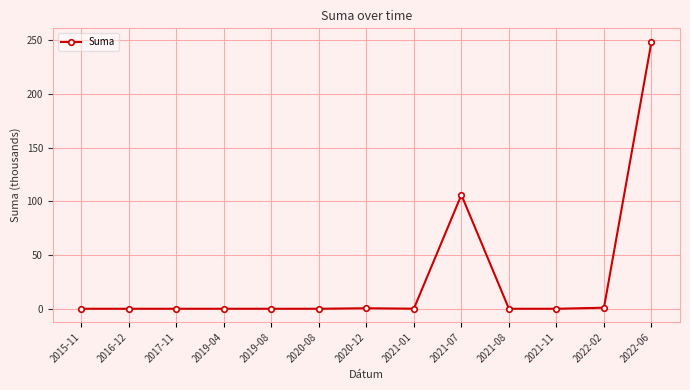

Count the number of data series in this chart.

1